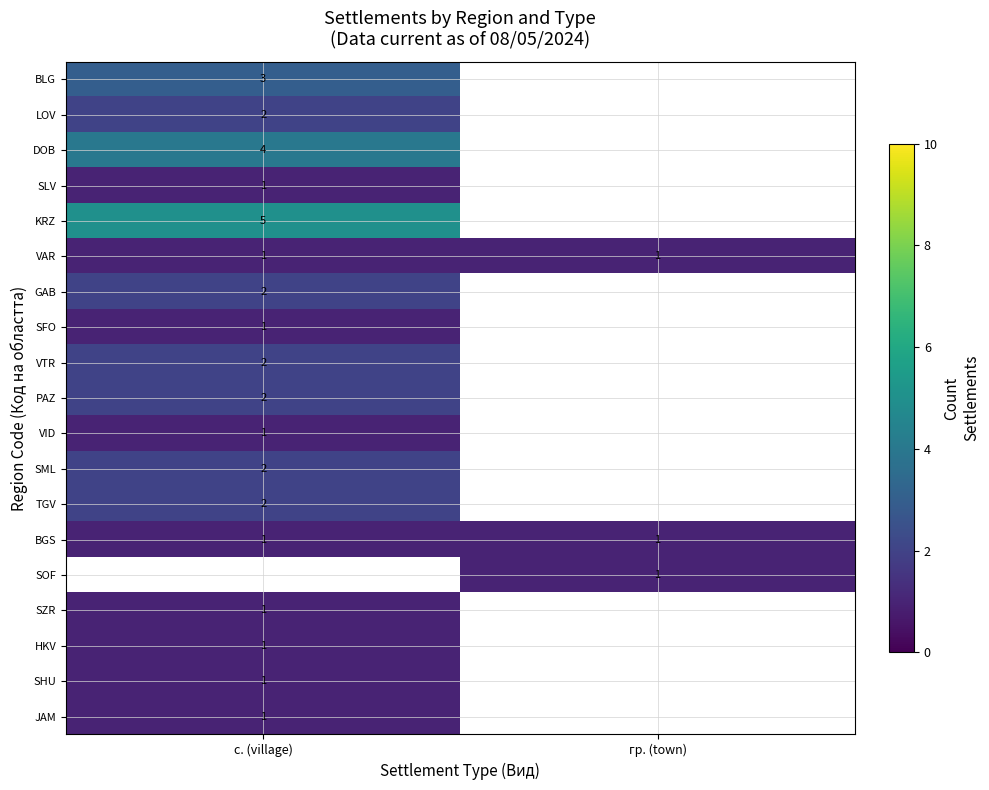

Is it true that LOV equals 3 at с. (village)?

False